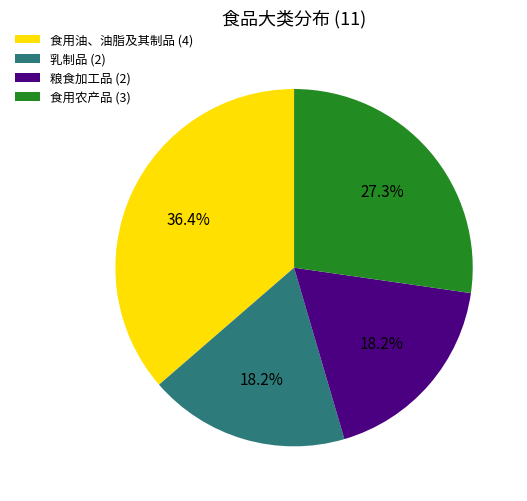

Is 粮食加工品 the majority of the pie?

No